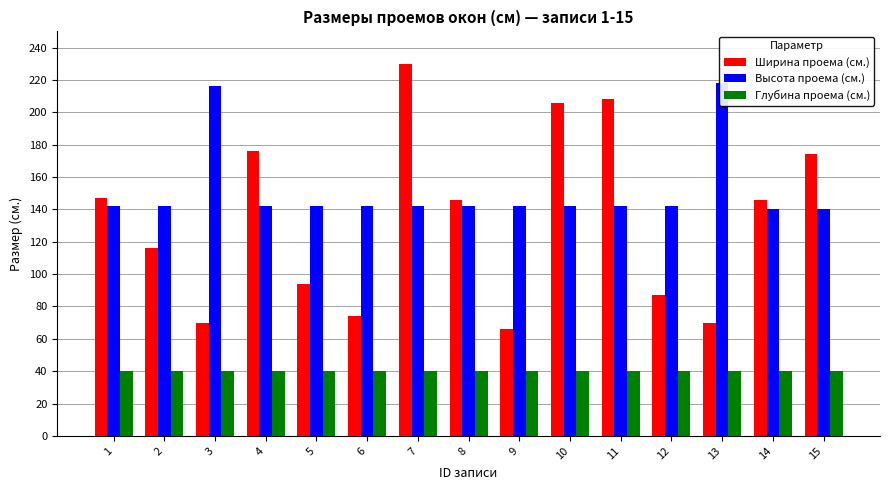

What is the value of the Высота проема (cм.) bar at the 15th from the left?

140